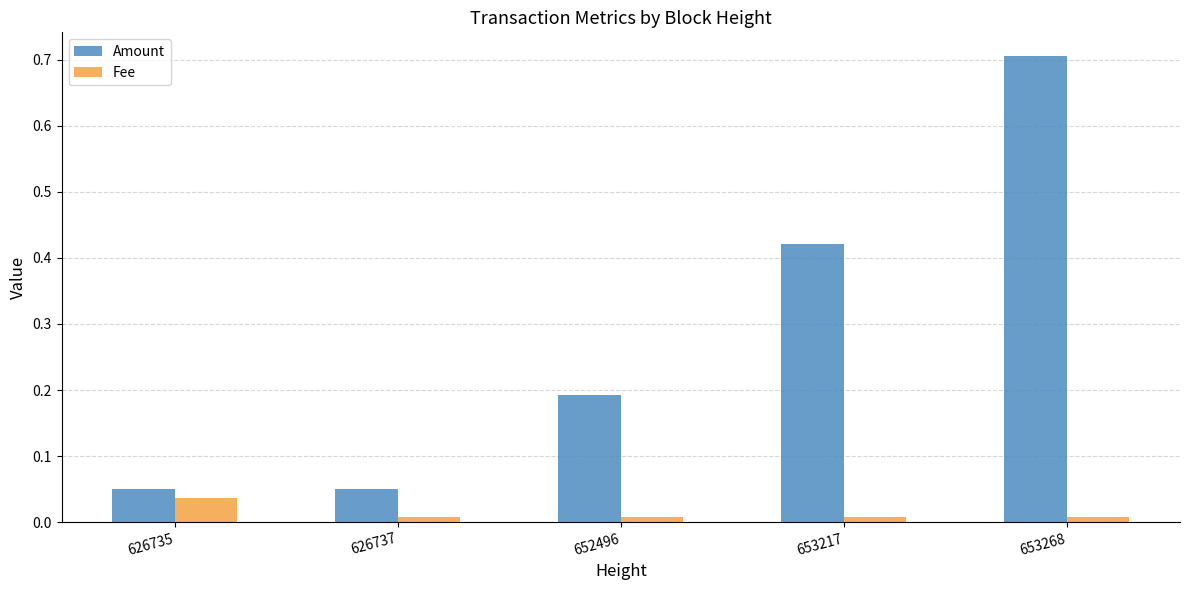

At how many categories does at least one series exceed 0?

5